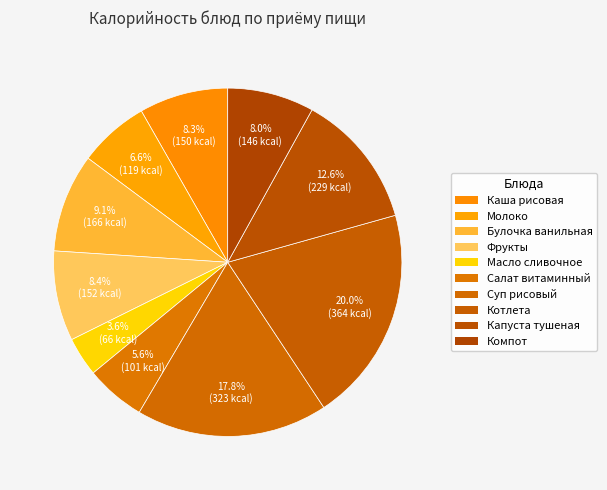

How many segments does this pie chart have?

10